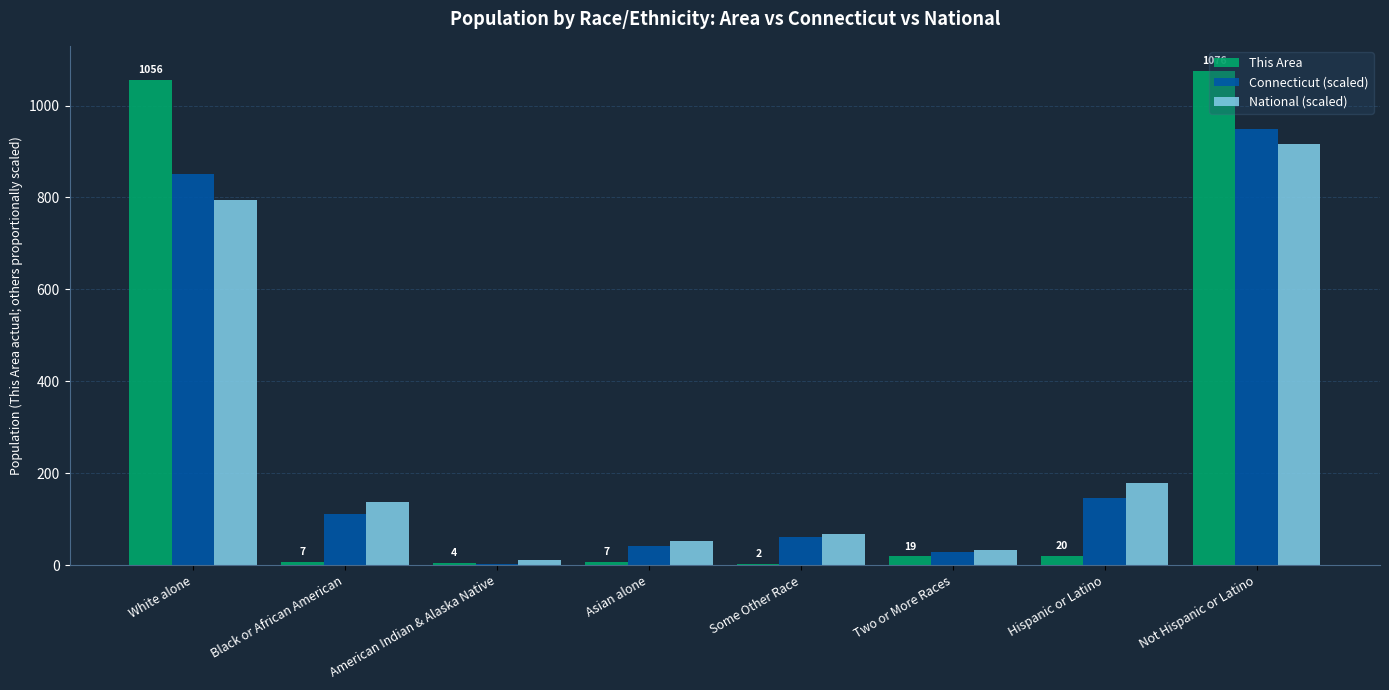

Count the number of data series in this chart.

3